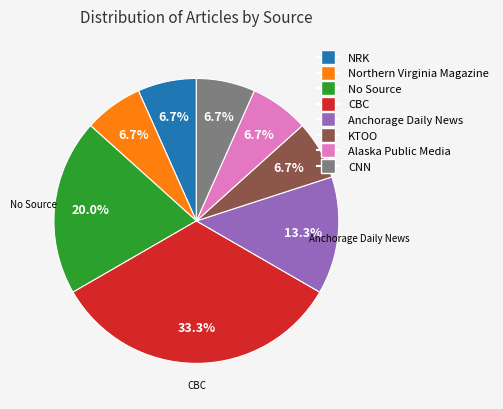

True or false: Alaska Public Media accounts for 17% of the total.

False